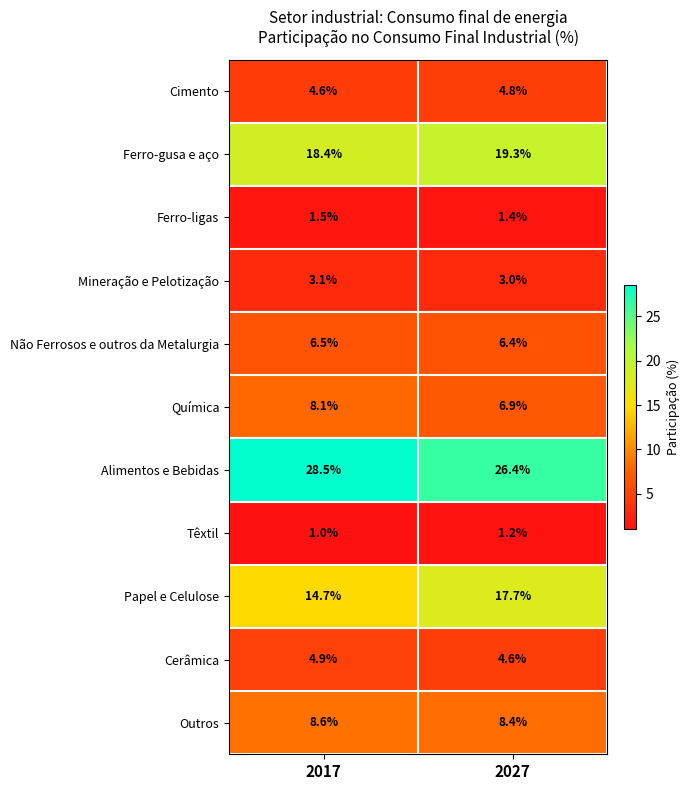

Read the Cimento value at 2017.

4.6